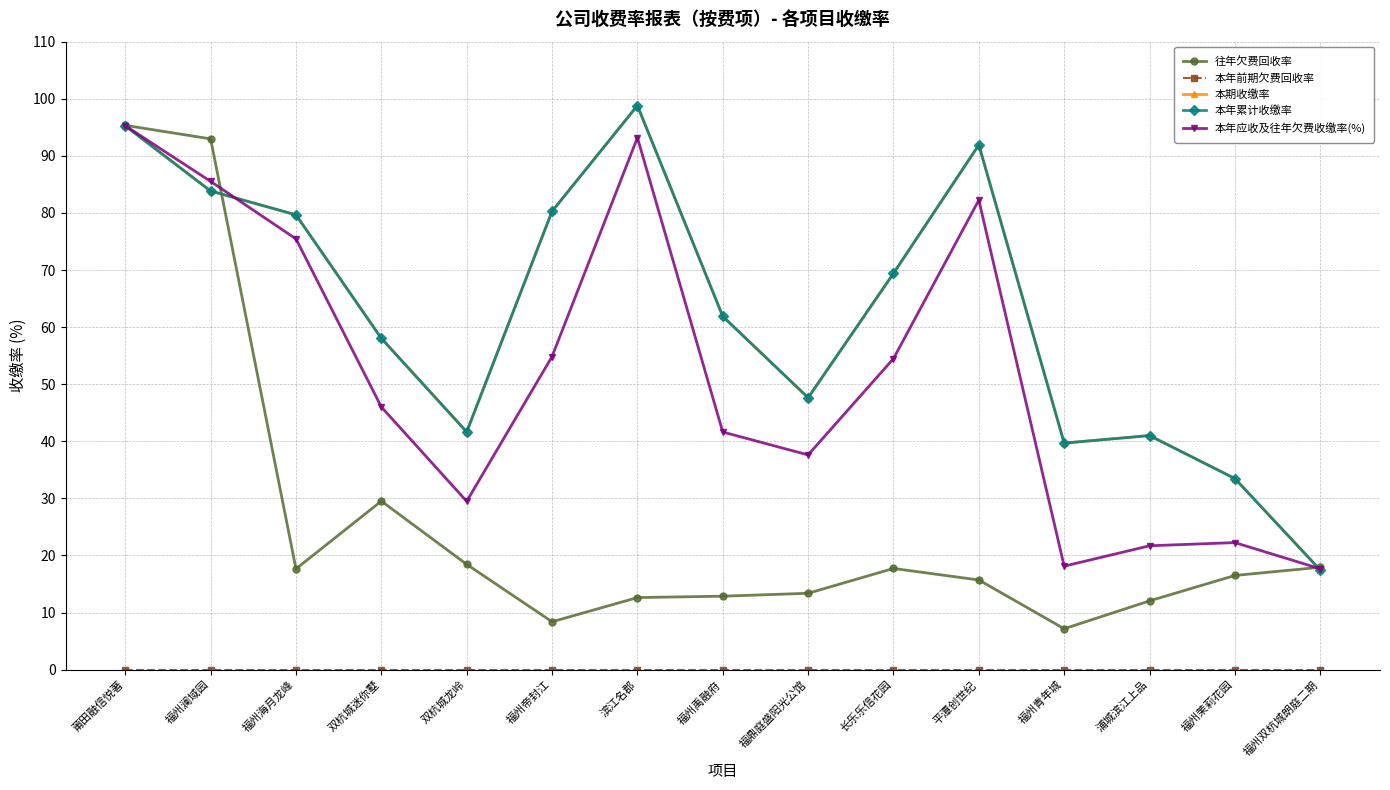

Does the chart have visible grid lines?

Yes